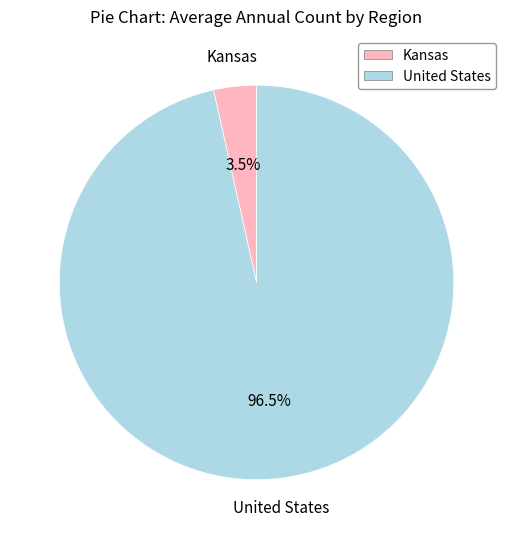

Which slice is the largest?

United States